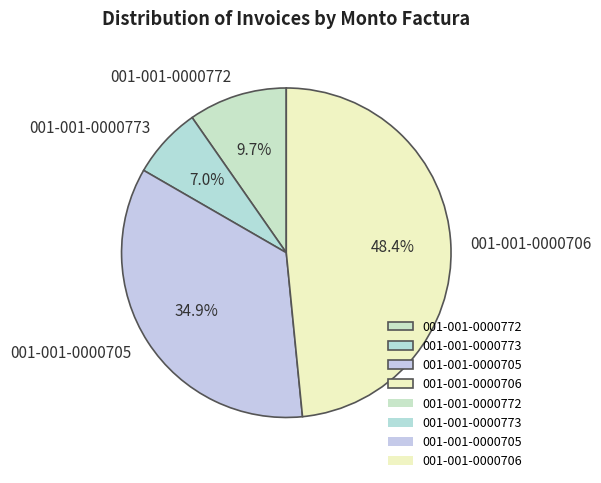

To the nearest percent, what percentage of the pie is 001-001-0000706?

48%